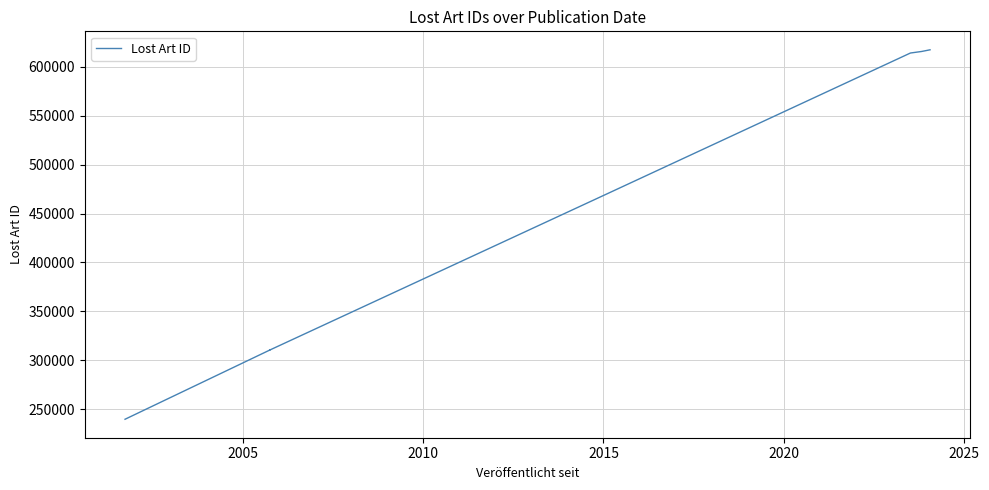

True or false: there are more than 2 points higher than both neighbors.

False